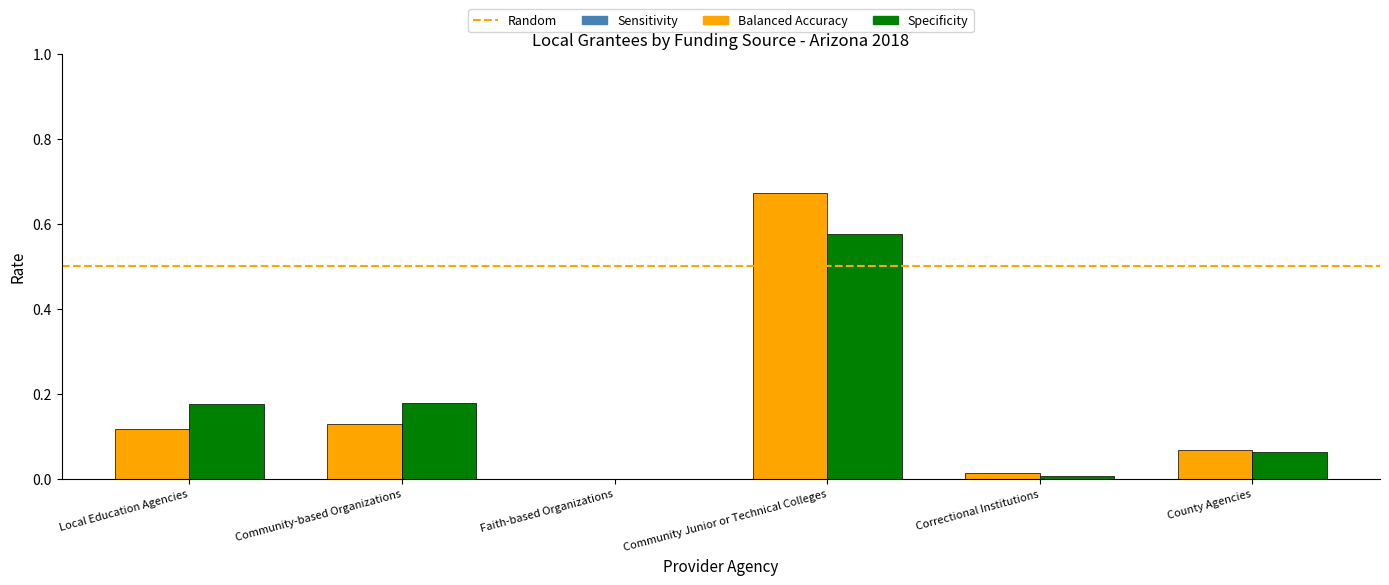

What is the total value across all series at Community Junior or Technical Colleges?

1.2